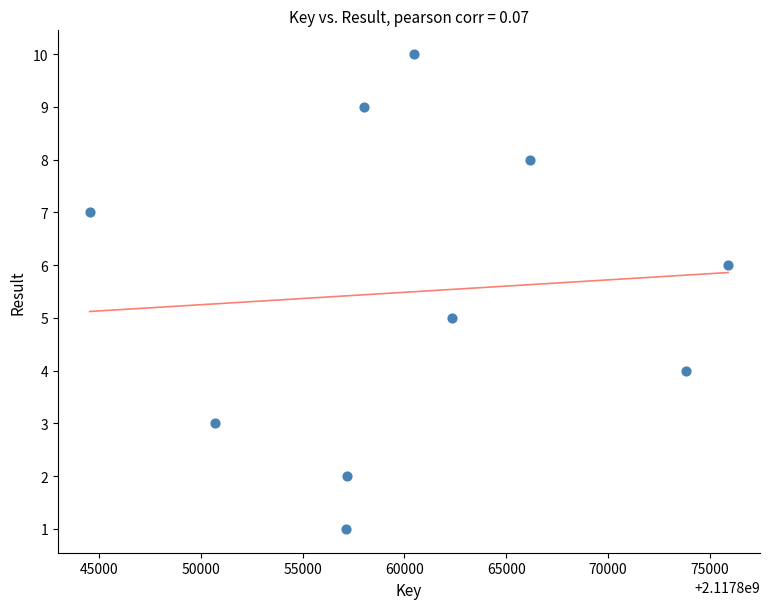

What is the range of X values (max minus min)?

31371